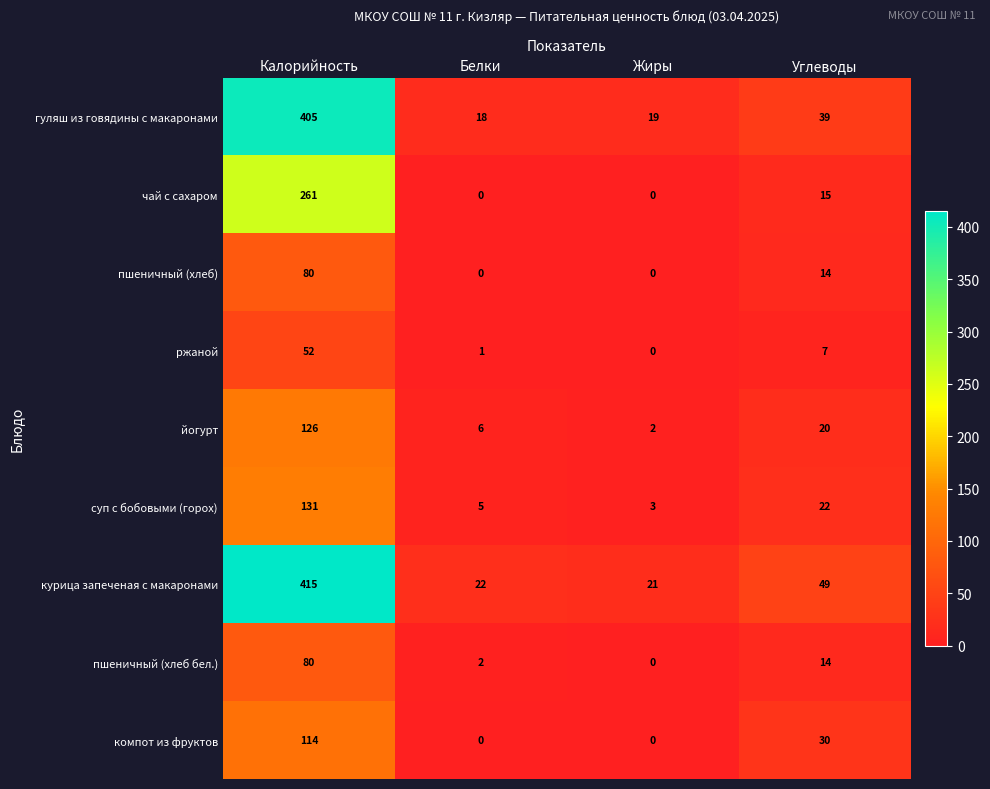

What is the difference between the second highest and minimum values in the гуляш из говядины с макаронами series?

21